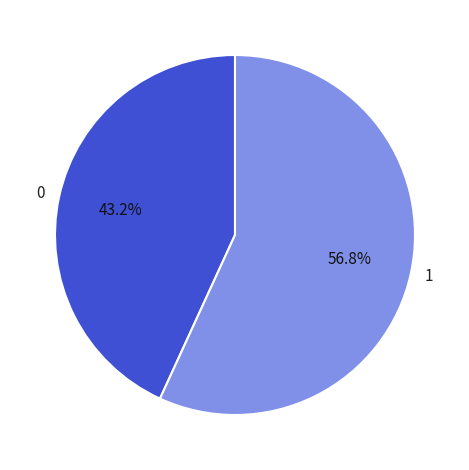

What is the total percentage of 0 and 1?

100.0%